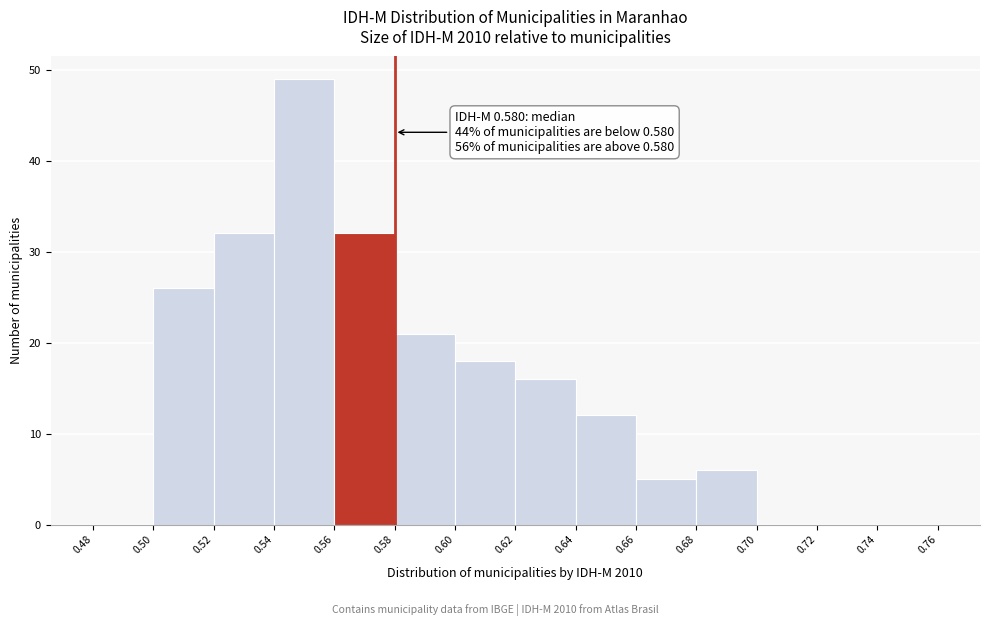

Which range on the x-axis has the tallest bar?

0.54 to 0.56